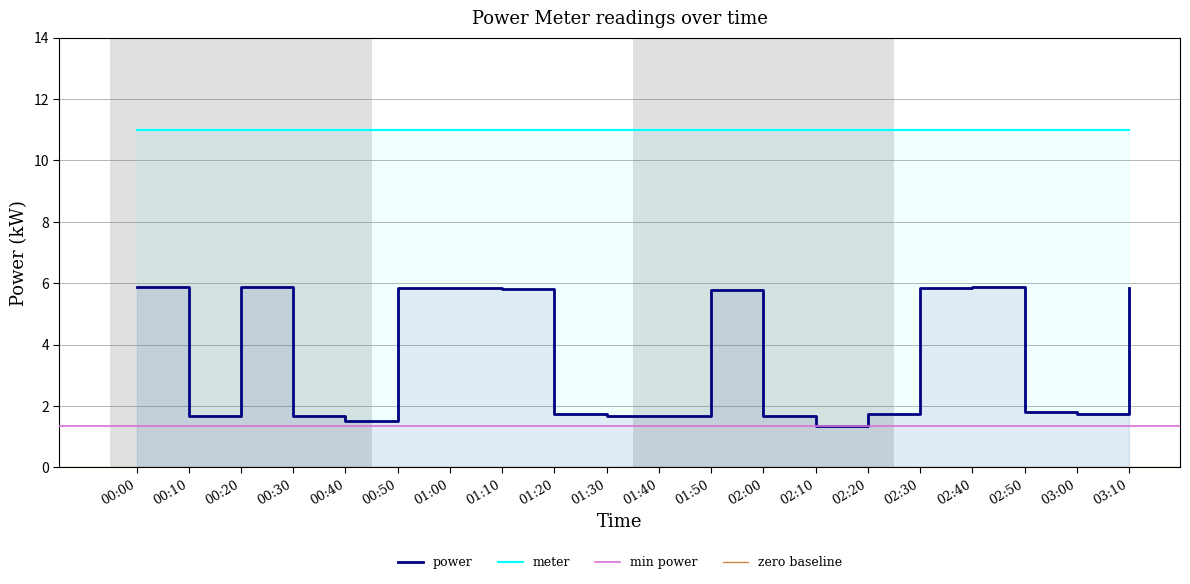

The chart shows a value of 2.5 at 03:00. True or false?

False